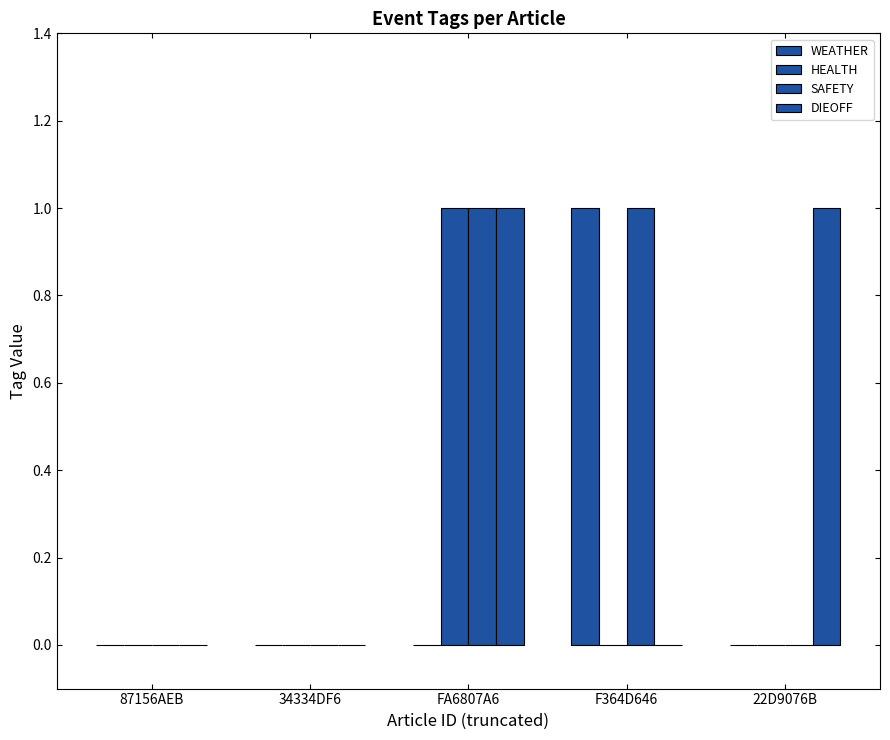

What is the difference between the maximum and minimum values in the HEALTH series?

1